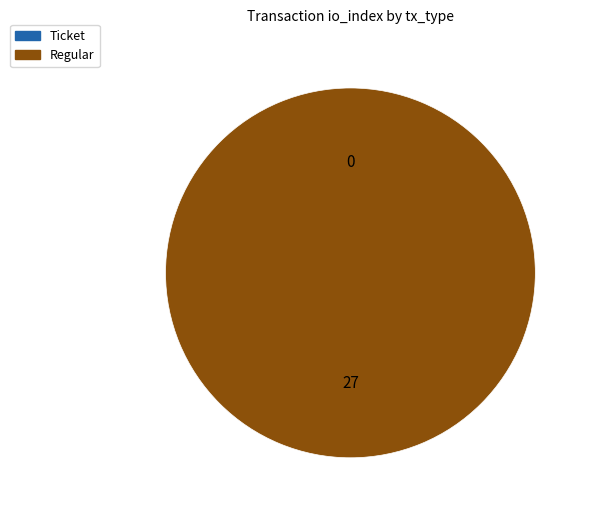

Which category accounts for the majority?

Regular